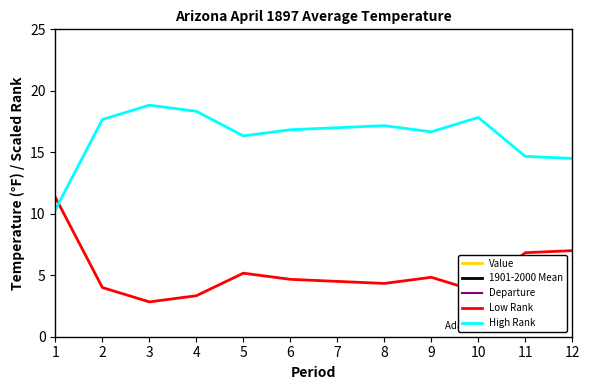

What is the difference between the second highest and second lowest values in the Value series?

12.3